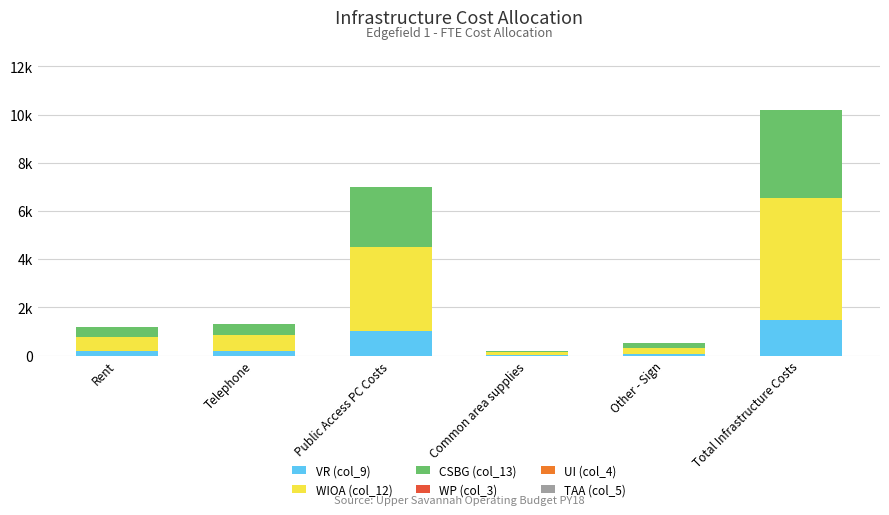

Which has a higher value, Total Infrastructure Costs or Telephone?

Total Infrastructure Costs